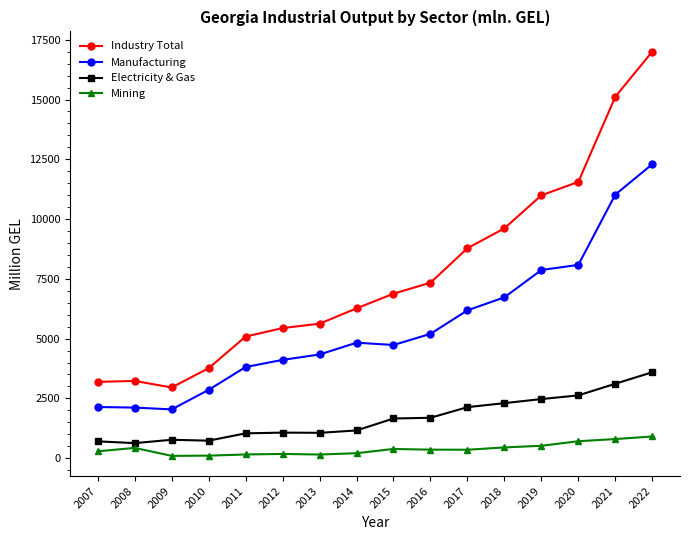

The value of Electricity & Gas at 2012 is 1069.3. True or false?

True